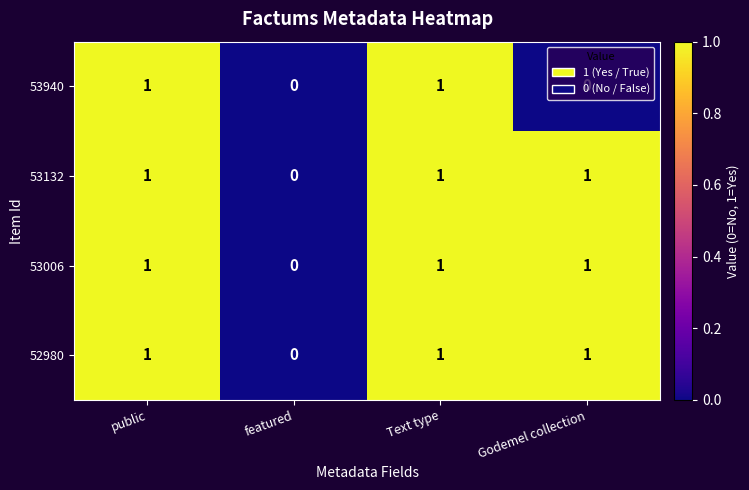

What is the sum of all 53006 values?

3